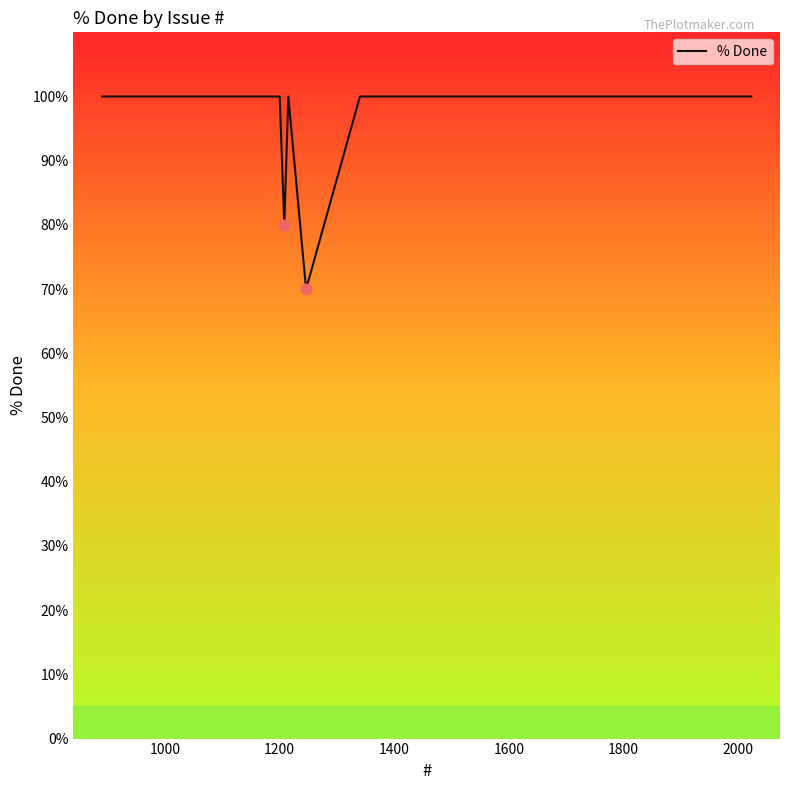

What is the difference between the maximum and minimum values?

30